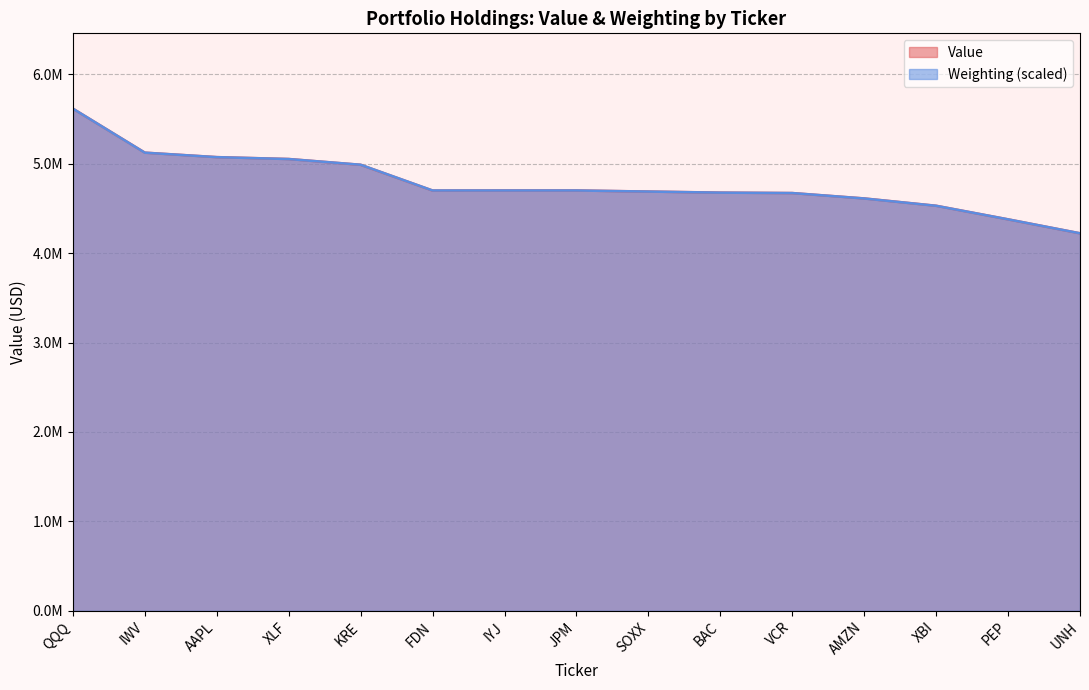

Read the Weighting value at FDN.

4700710.2